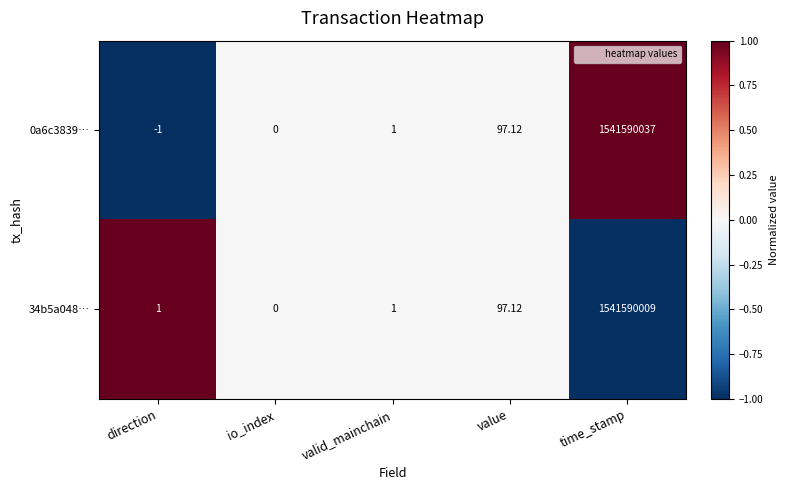

At which label does 34b5a048… reach its minimum?

io_index